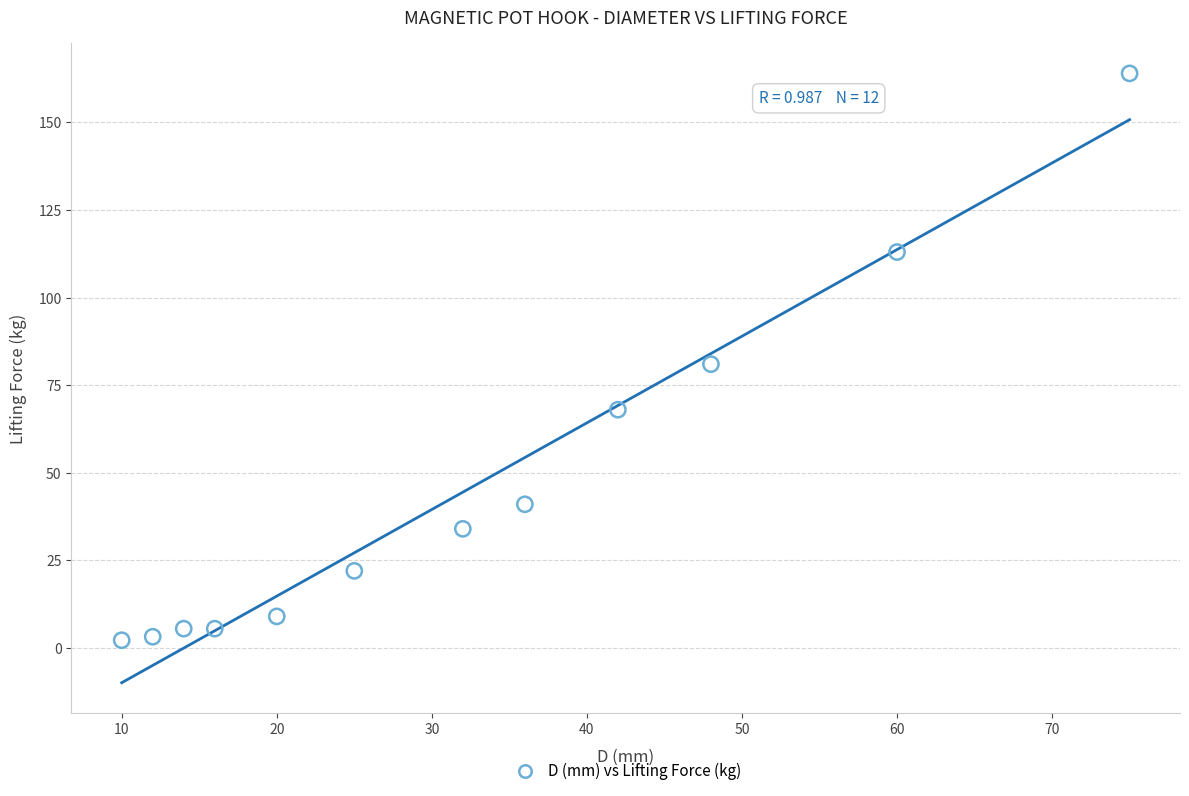

What Y value in the scatter plot is closest to 83?

81.0